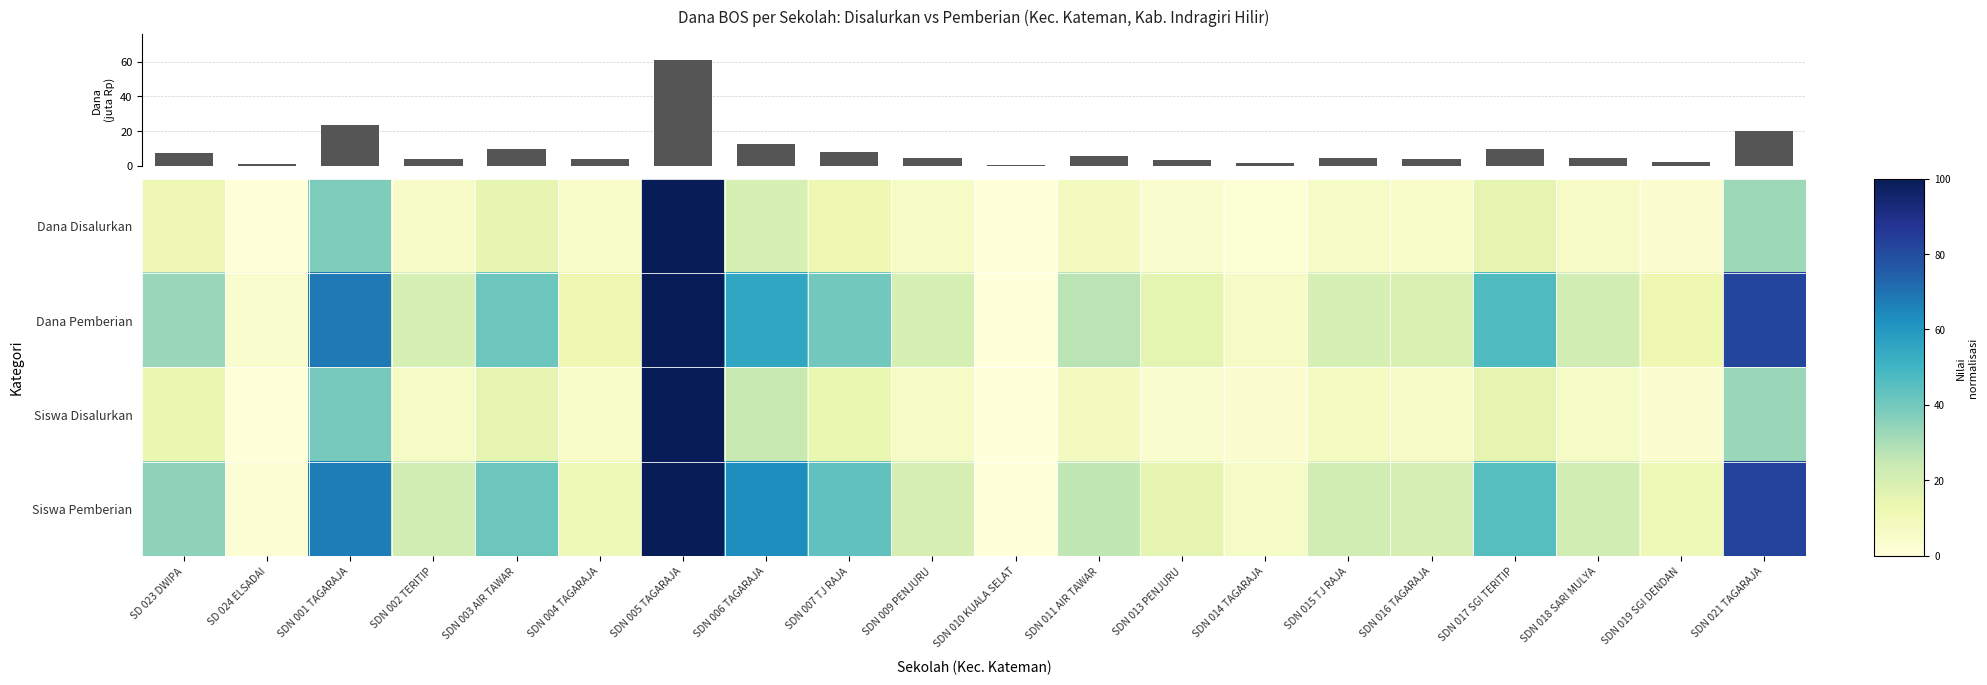

What is the sum of the Dana Pemberian values at SDN 019 SGI DENDAN and SDN 001 TAGARAJA?

80.0